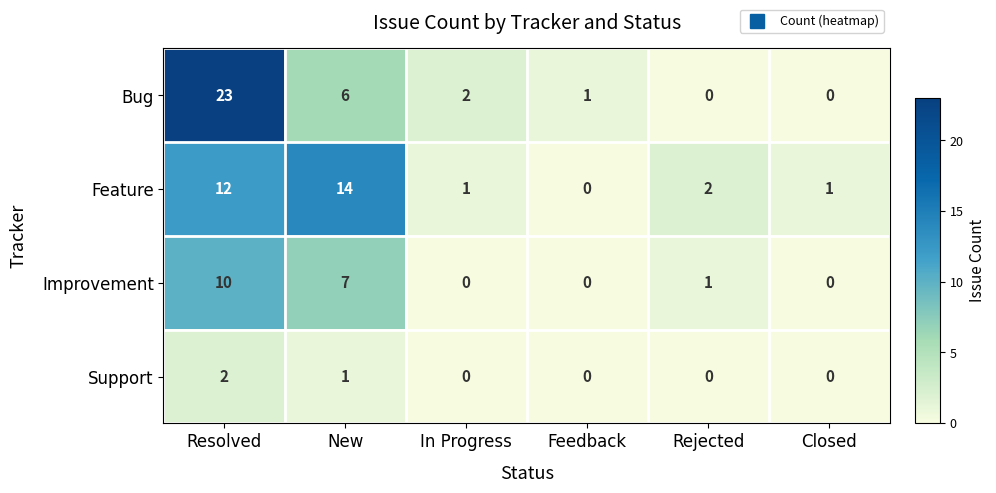

Reading left to right, transcribe all the data shown in this chart.

Bug: 23	6	2	1	0	0
Feature: 12	14	1	0	2	1
Improvement: 10	7	0	0	1	0
Support: 2	1	0	0	0	0